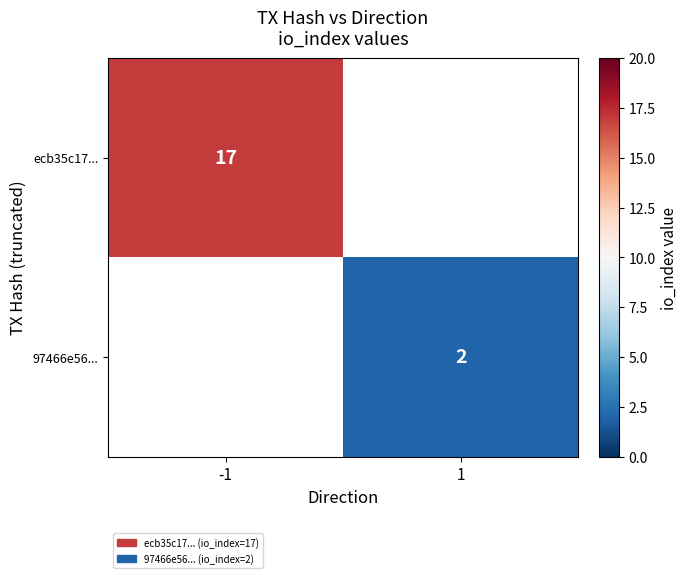

Is it true that 97466e56... equals 2 at 1?

True